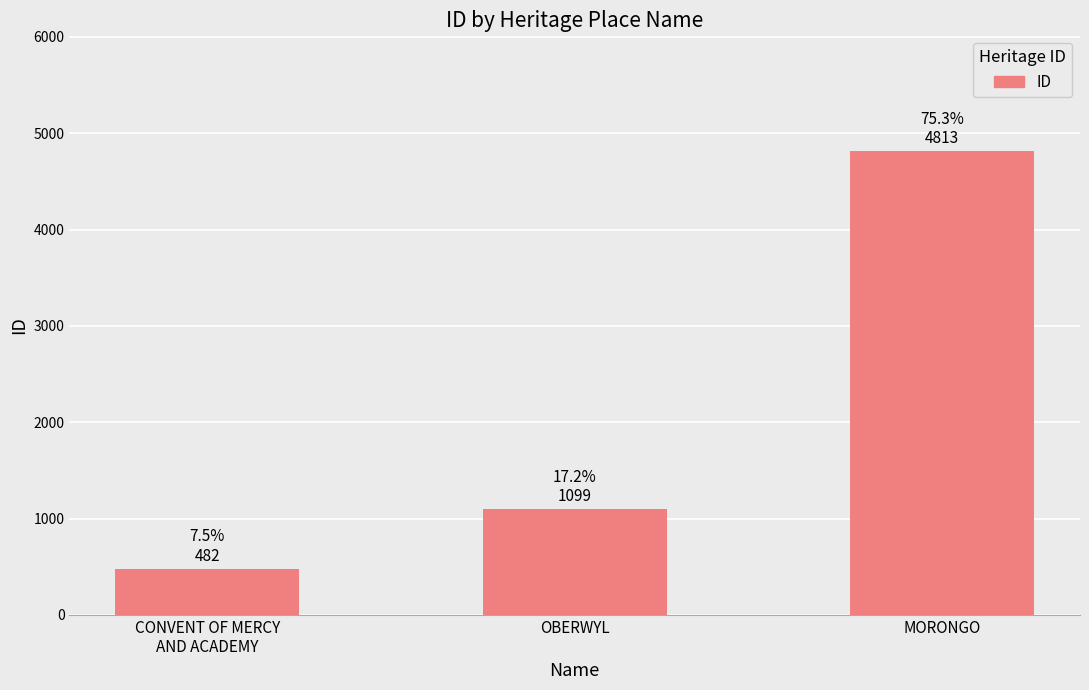

What is the value of the 1st bar from the left?

482